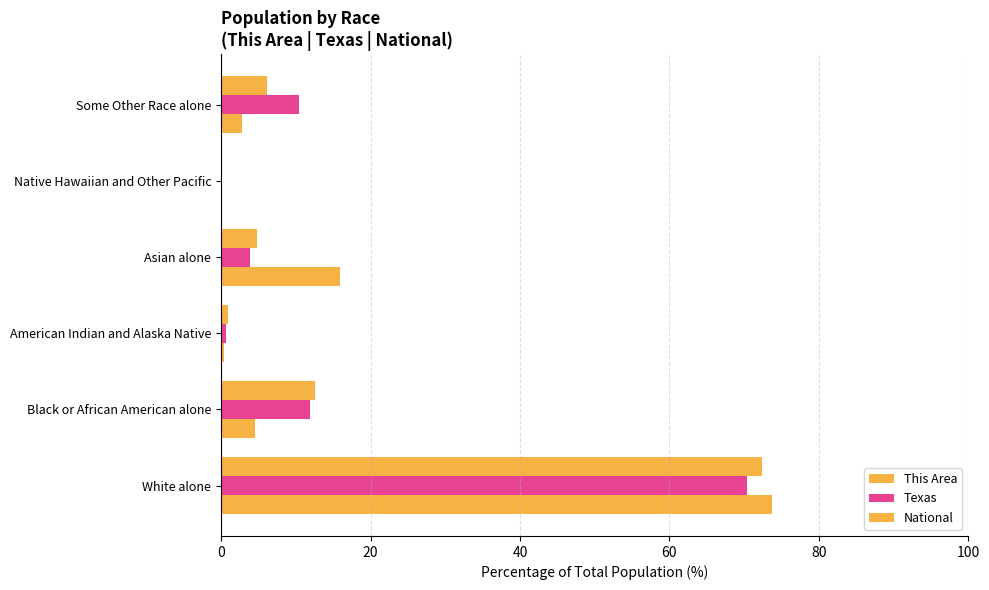

What is the value of the This Area bar at the 4th from the left?

15.9